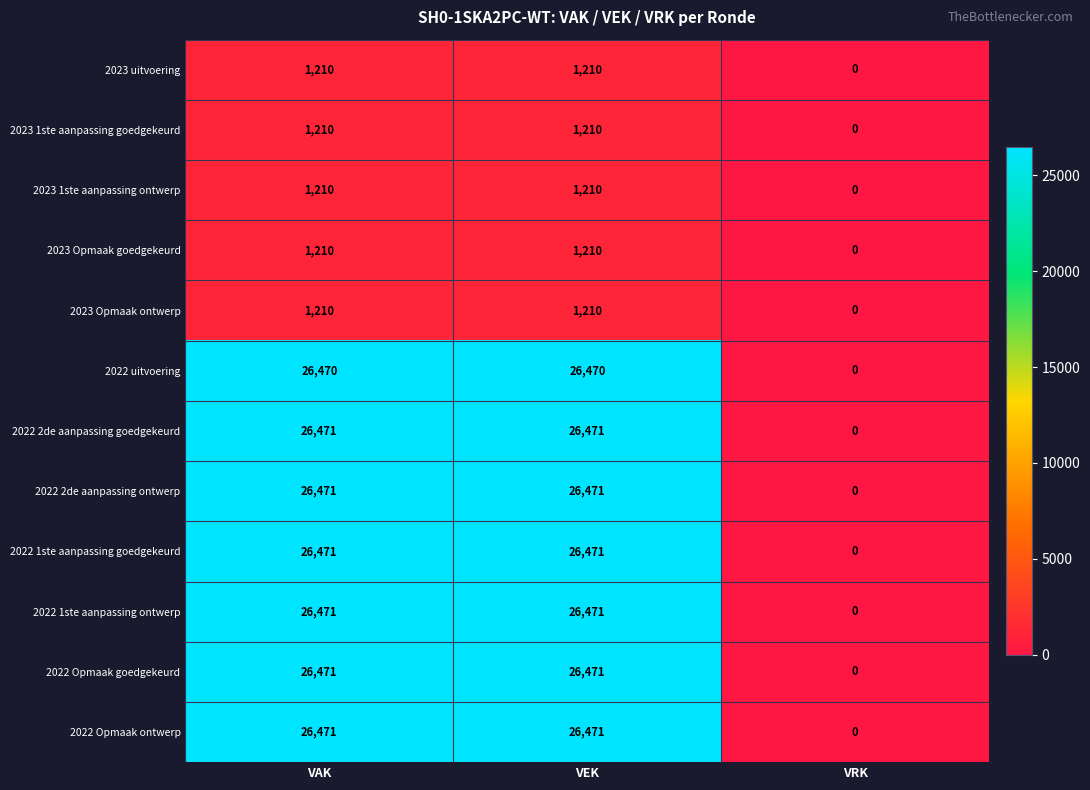

The value of 2022 uitvoering at VAK is 12034. True or false?

False